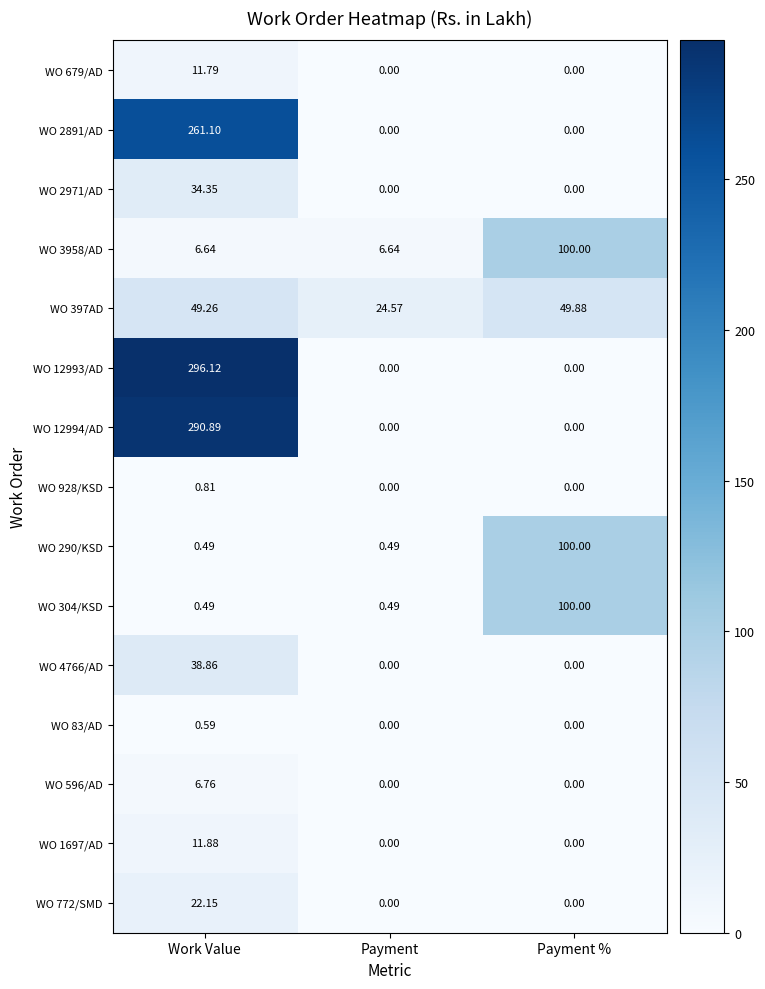

What is the greatest value displayed?

296.1